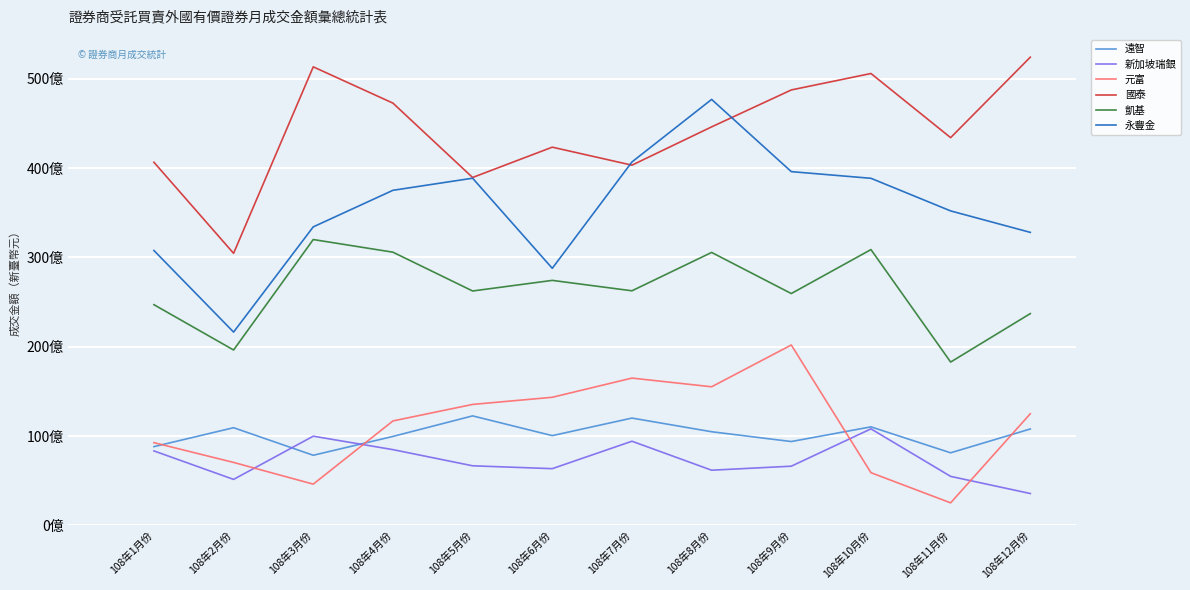

What are all the series names shown in the legend?

遠智, 新加坡瑞銀, 元富, 國泰, 凱基, 永豐金